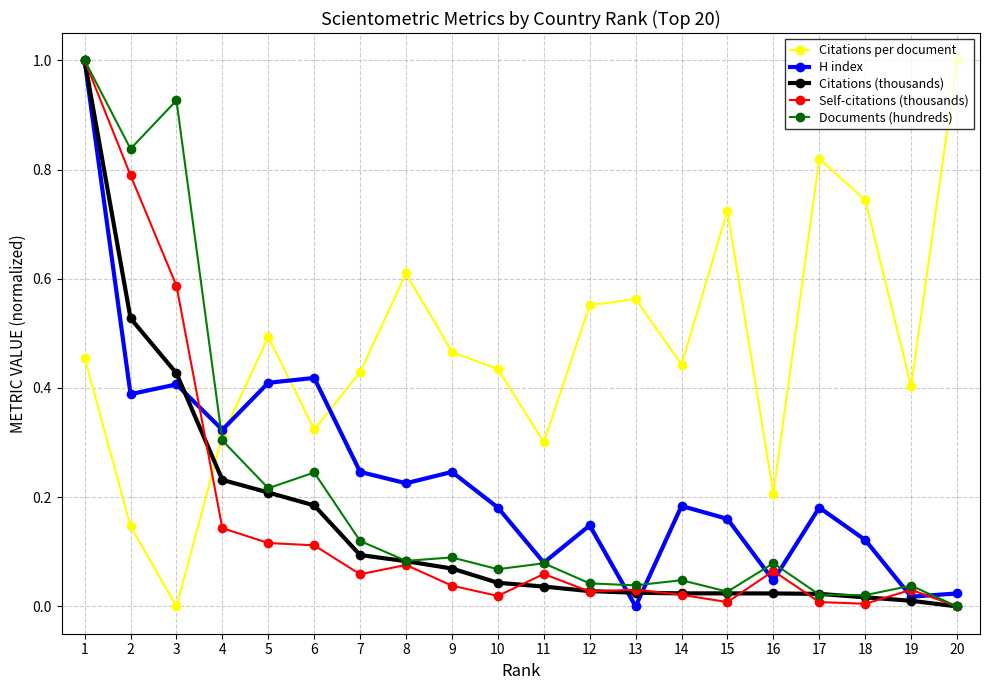

At which label is Documents (hundreds) closest to 0?

20